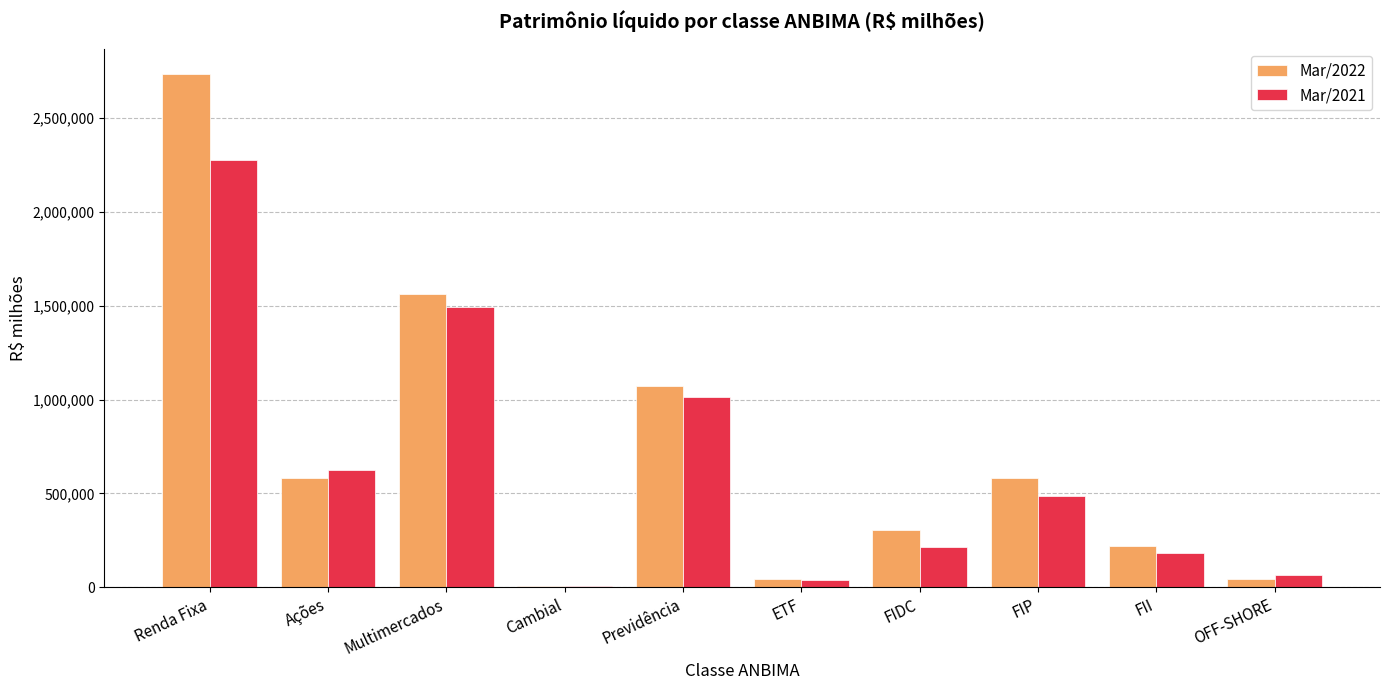

Count the number of categories in the chart.

10